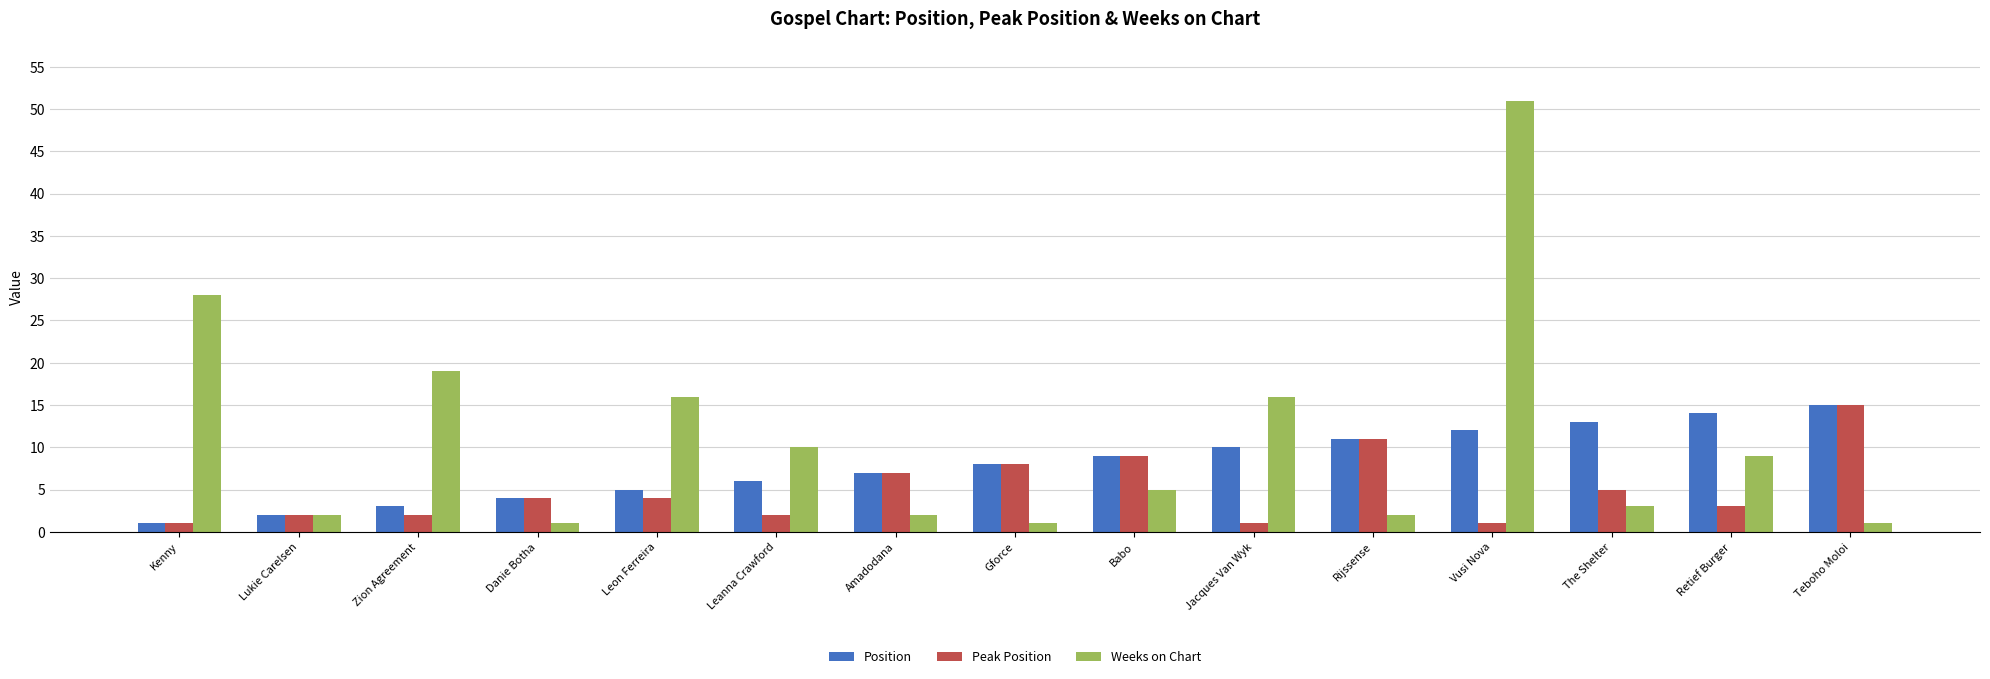

Reading left to right, what are all the values shown in this chart?

Position: Kenny=1	Lukie Carelsen=2	Zion Agreement=3	Danie Botha=4	Leon Ferreira=5	Leanna Crawford=6	Amadodana=7	Gforce=8	Babo=9	Jacques Van Wyk=10	Rijssense=11	Vusi Nova=12	The Shelter=13	Retief Burger=14	Teboho Moloi=15
Peak Position: Kenny=1	Lukie Carelsen=2	Zion Agreement=2	Danie Botha=4	Leon Ferreira=4	Leanna Crawford=2	Amadodana=7	Gforce=8	Babo=9	Jacques Van Wyk=1	Rijssense=11	Vusi Nova=1	The Shelter=5	Retief Burger=3	Teboho Moloi=15
Weeks on Chart: Kenny=28	Lukie Carelsen=2	Zion Agreement=19	Danie Botha=1	Leon Ferreira=16	Leanna Crawford=10	Amadodana=2	Gforce=1	Babo=5	Jacques Van Wyk=16	Rijssense=2	Vusi Nova=51	The Shelter=3	Retief Burger=9	Teboho Moloi=1